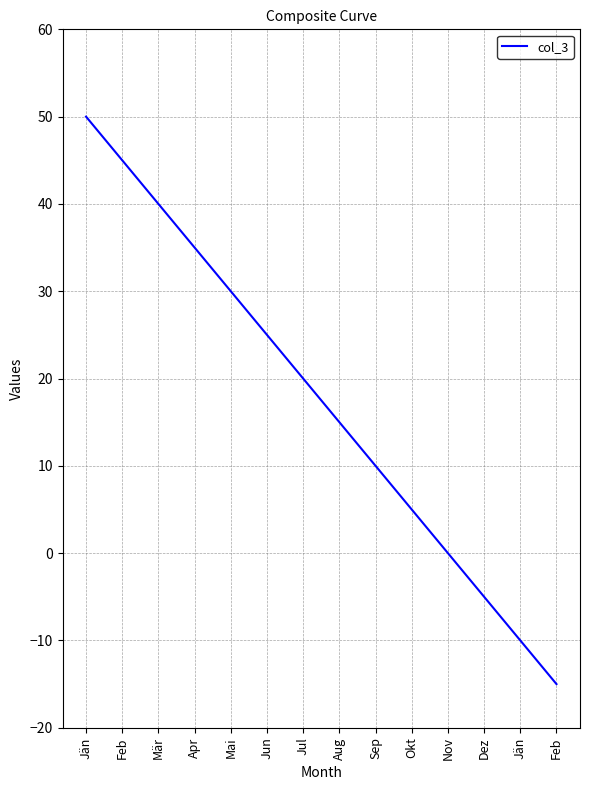

What is the maximum value shown in the chart?

50